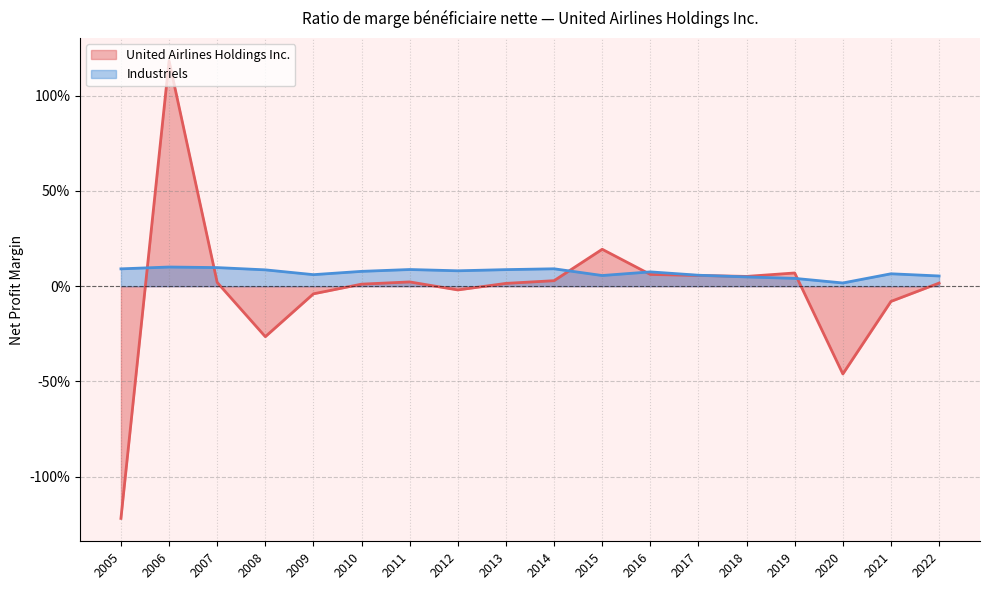

What is the difference between the highest and lowest values at 2005?

1.3